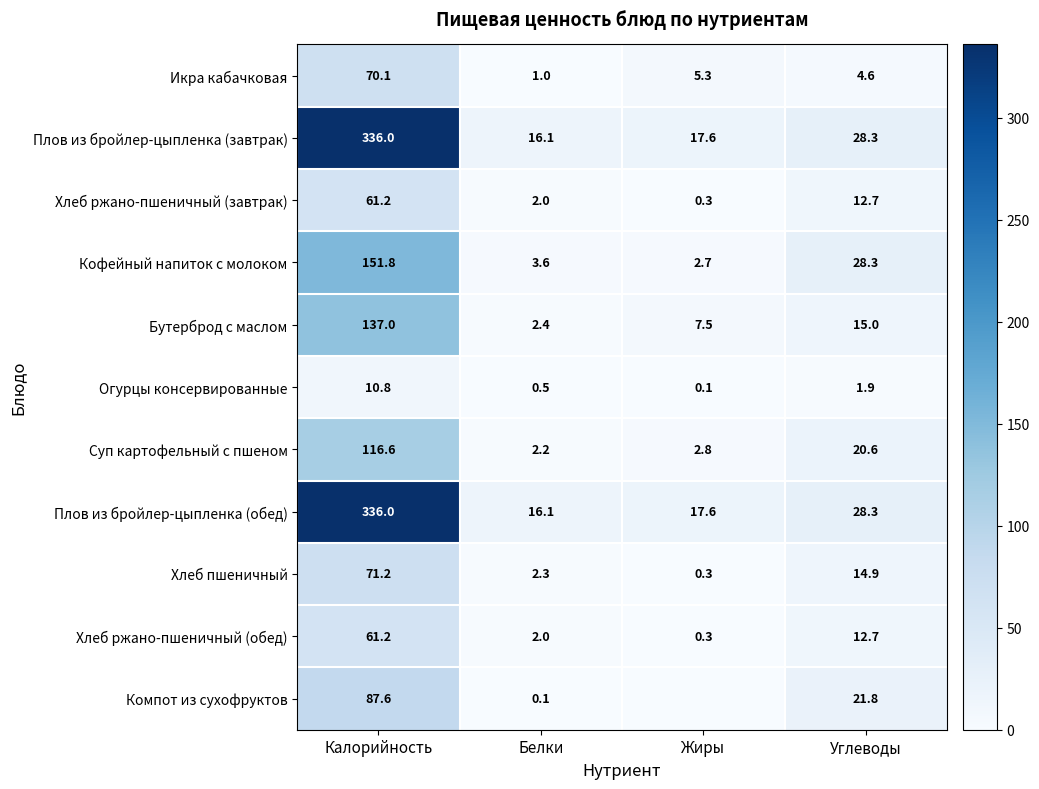

Which series changed the most between Белки and Углеводы?

Кофейный напиток с молоком